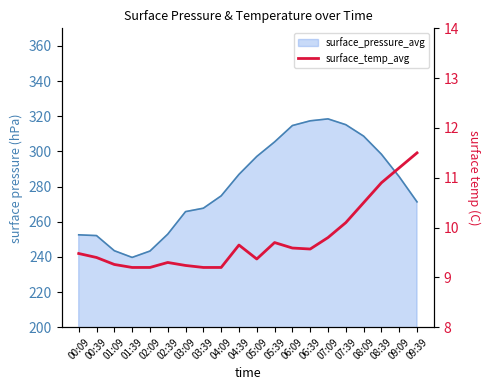

What is the difference between the values at 09:09 and 07:39?

1.1